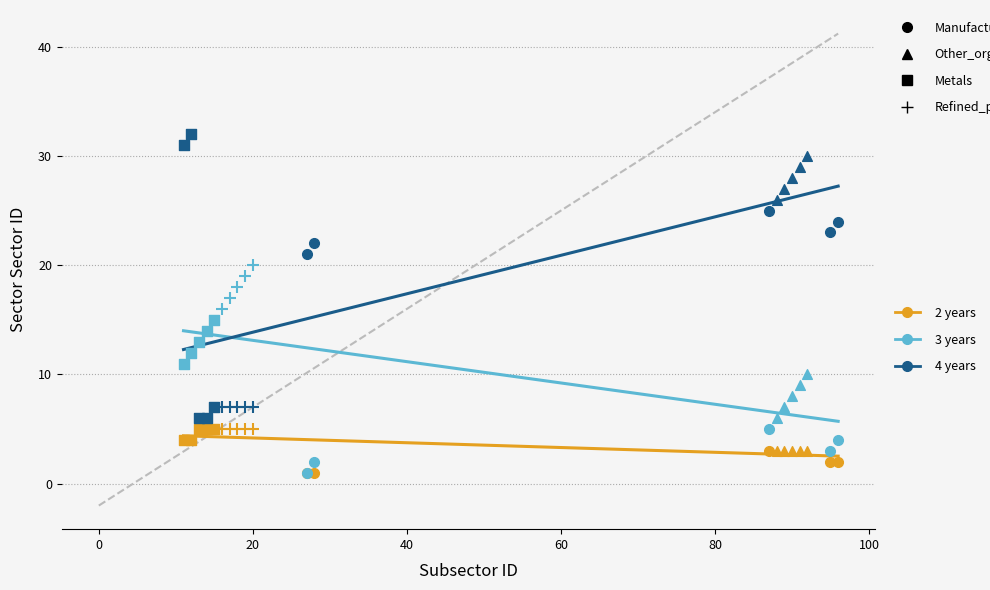

What is the total value across all series at 89?

37